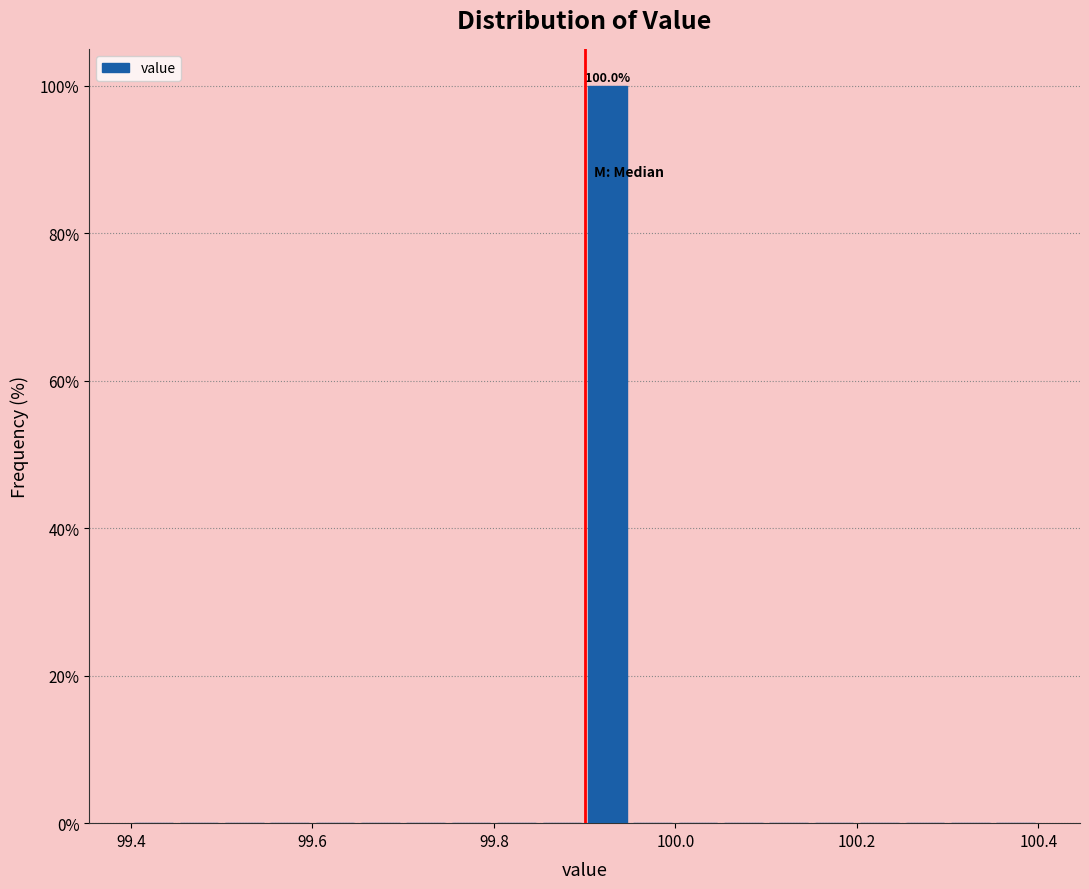

Around what value on the x-axis is the tallest bar? Give the approximate position of its centre, as read against the axis.

99.92